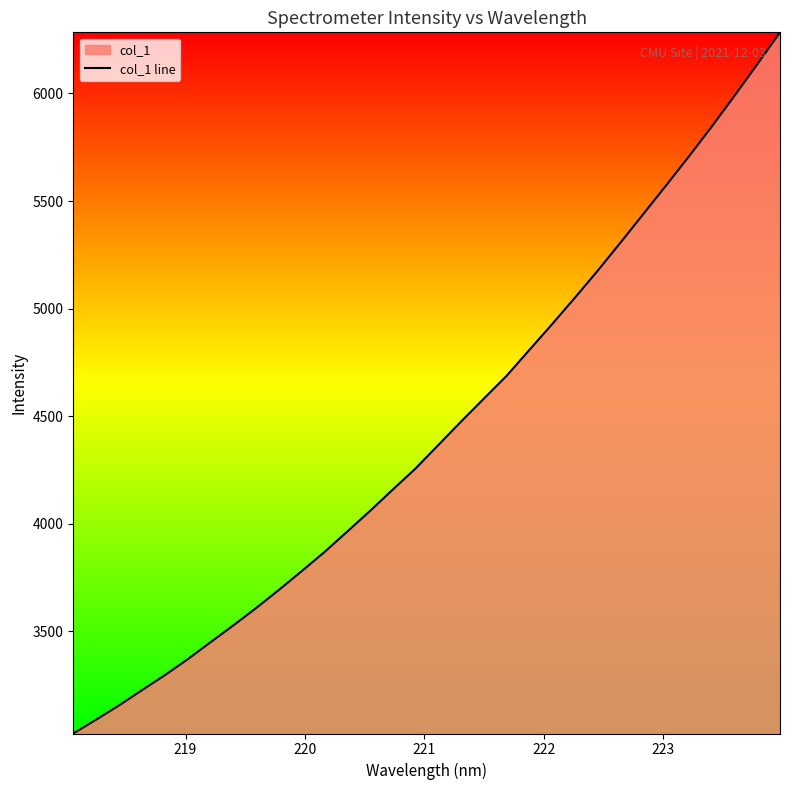

What is the difference between the maximum and minimum values?

3259.3